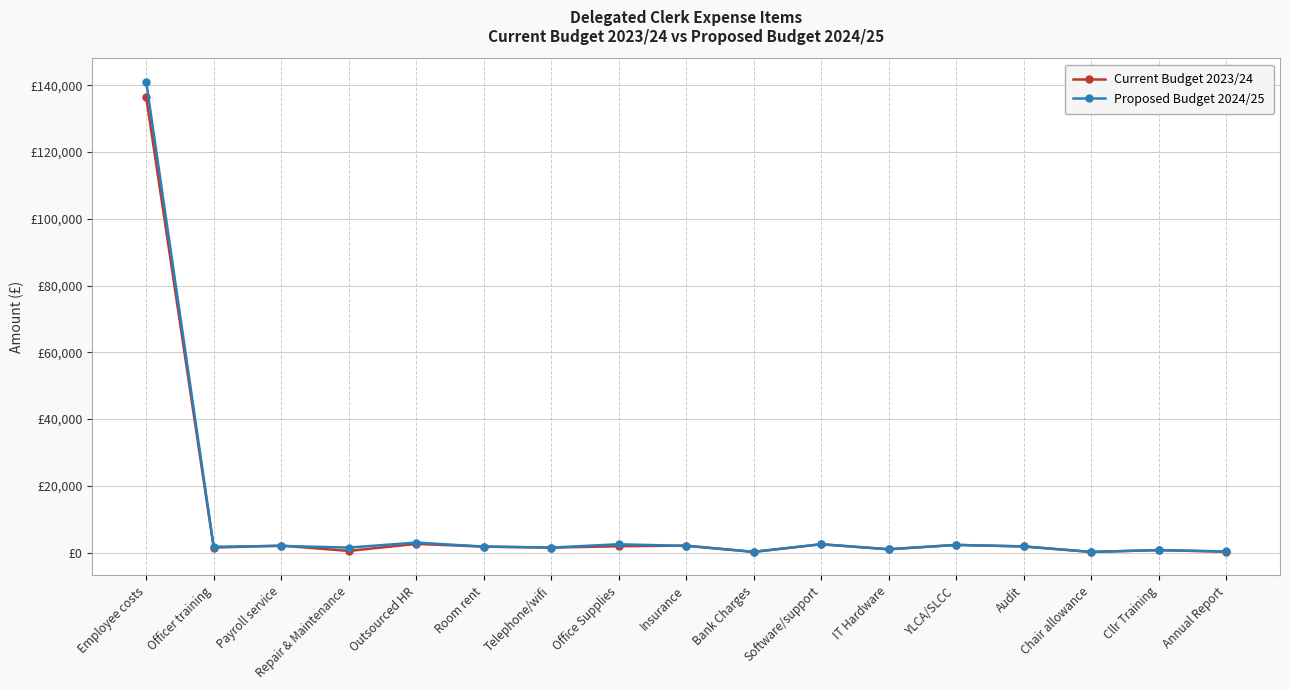

Reading left to right, transcribe all the data shown in this chart.

Current Budget 2023/24: 136400	1500	2100	500	2600	1800	1500	1900	2100	200	2500	1000	2300	1850	200	750	250
Proposed Budget 2024/25: 141078	1750	2000	1500	3000	1800	1500	2500	2000	250	2500	1000	2300	1850	200	750	350